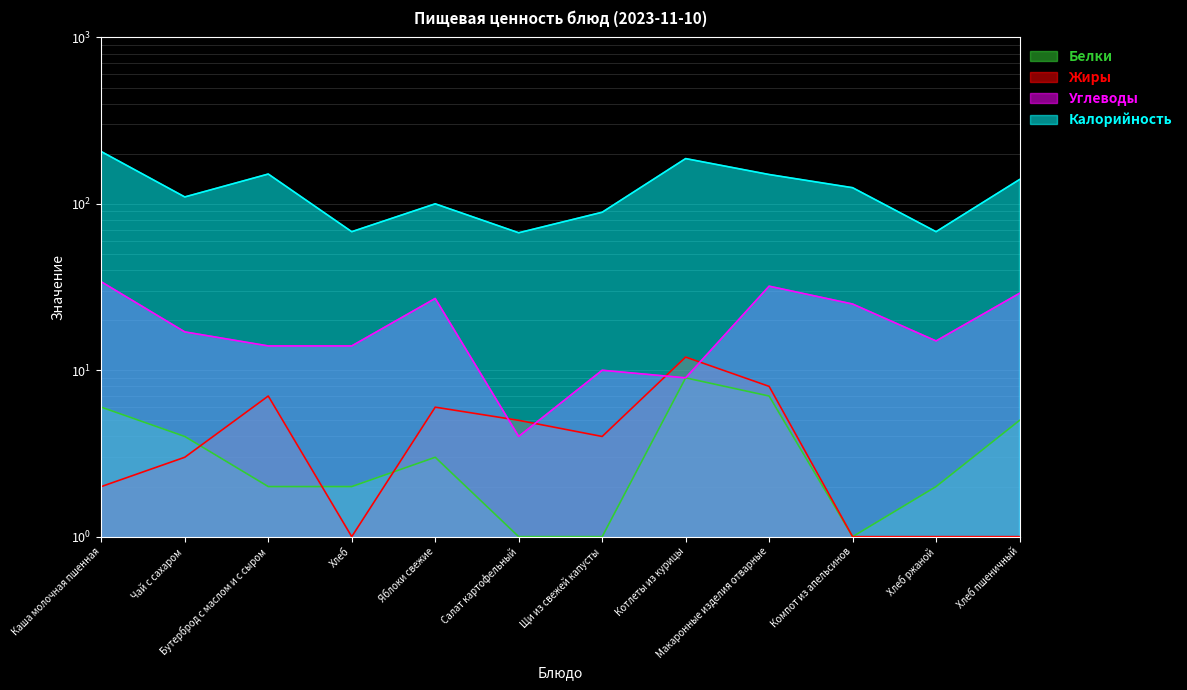

True or false: Углеводы has more than 2 points higher than both neighbors.

True